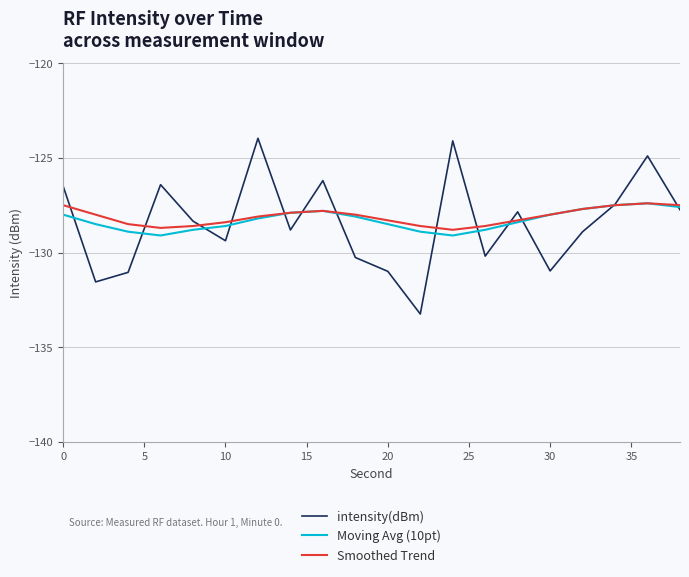

Which series has the largest range (max minus min)?

intensity(dBm)